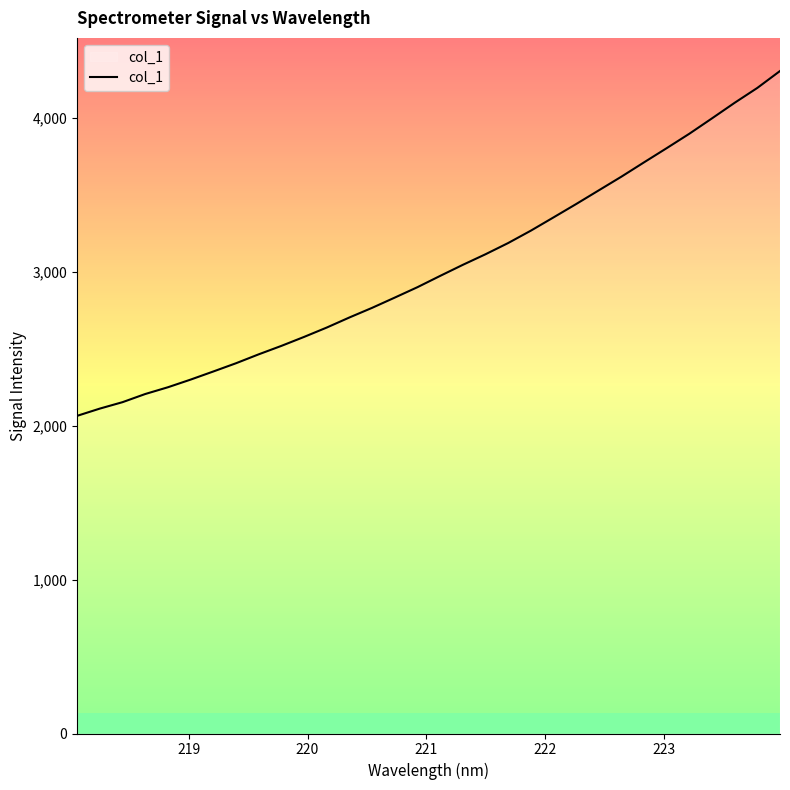

What is the greatest value displayed?

4302.1